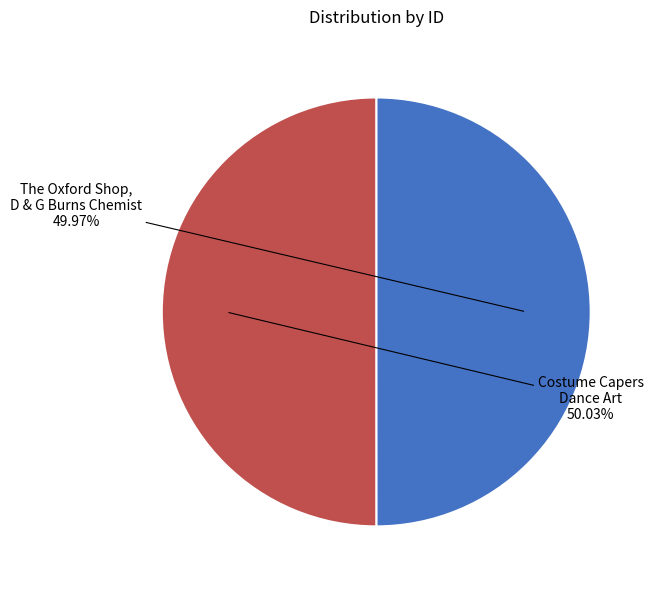

How many slices are in this pie chart?

2